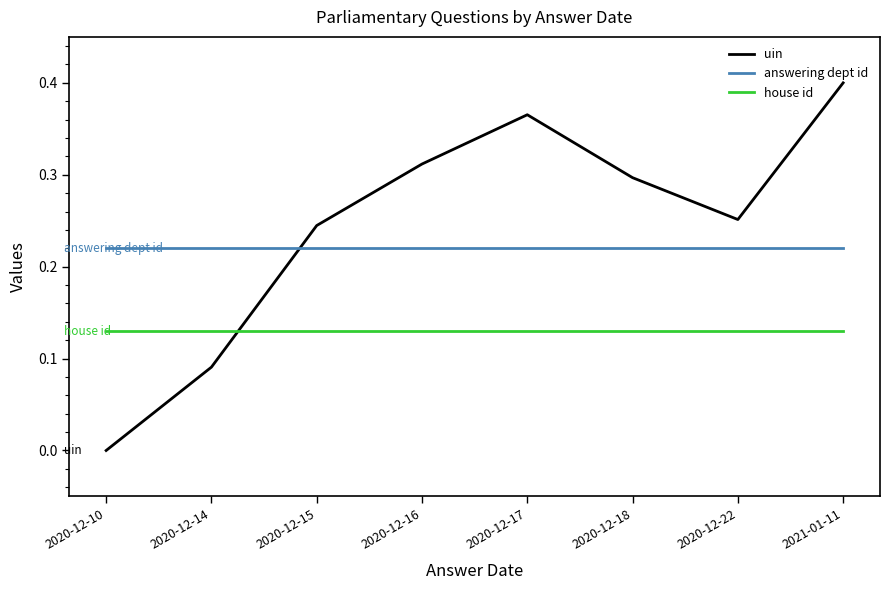

Between which two adjacent categories do uin and answering dept id first intersect?

2020-12-14 and 2020-12-15